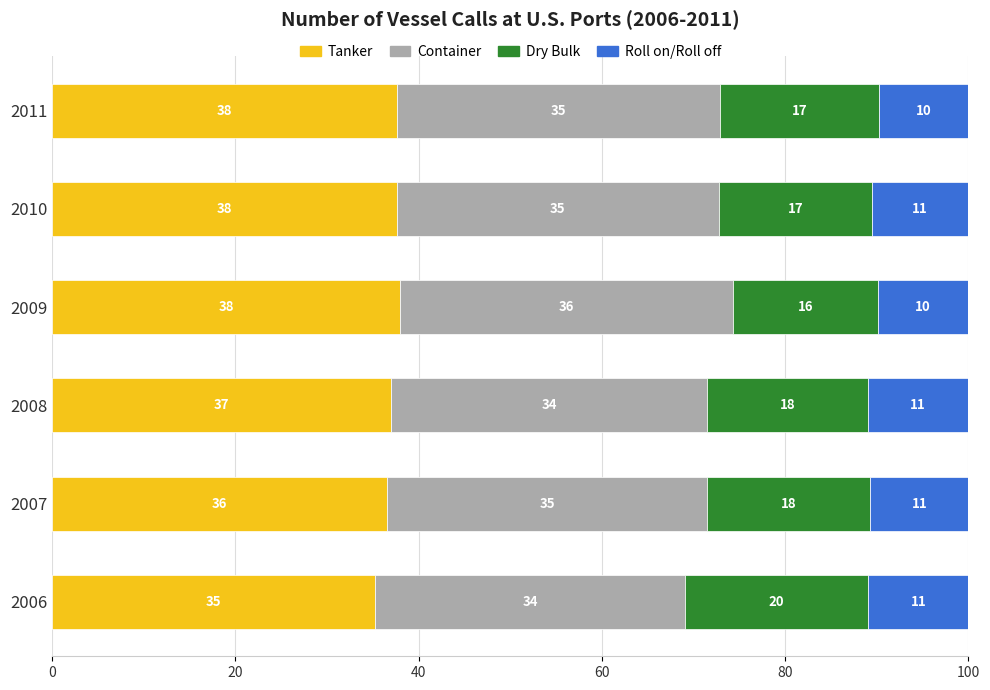

What is the average value of the Tanker series?

37.0